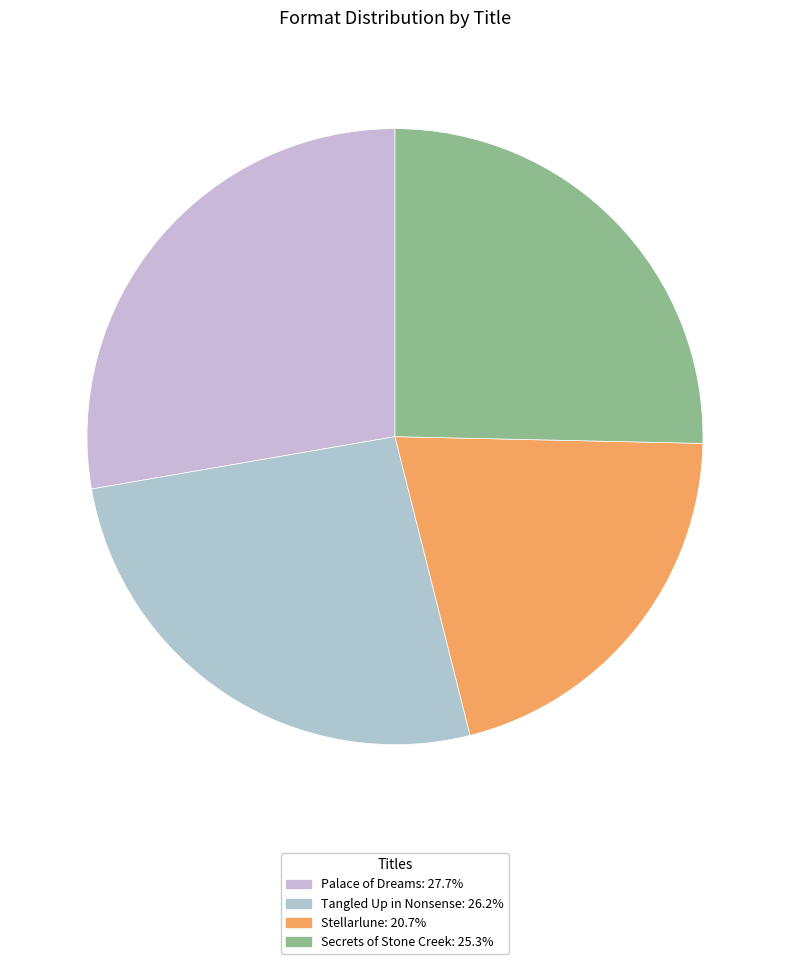

The Secrets of Stone Creek slice represents 35% of the pie. True or false?

False